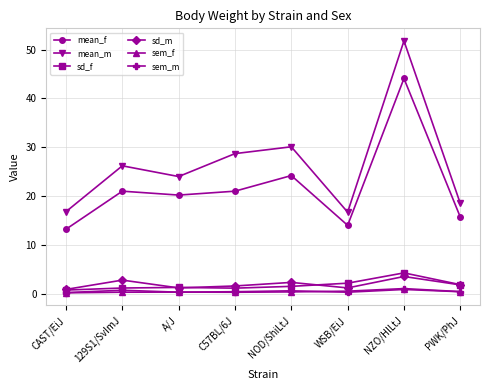

At which category is the sum across all series the highest?

NZO/HlLtJ